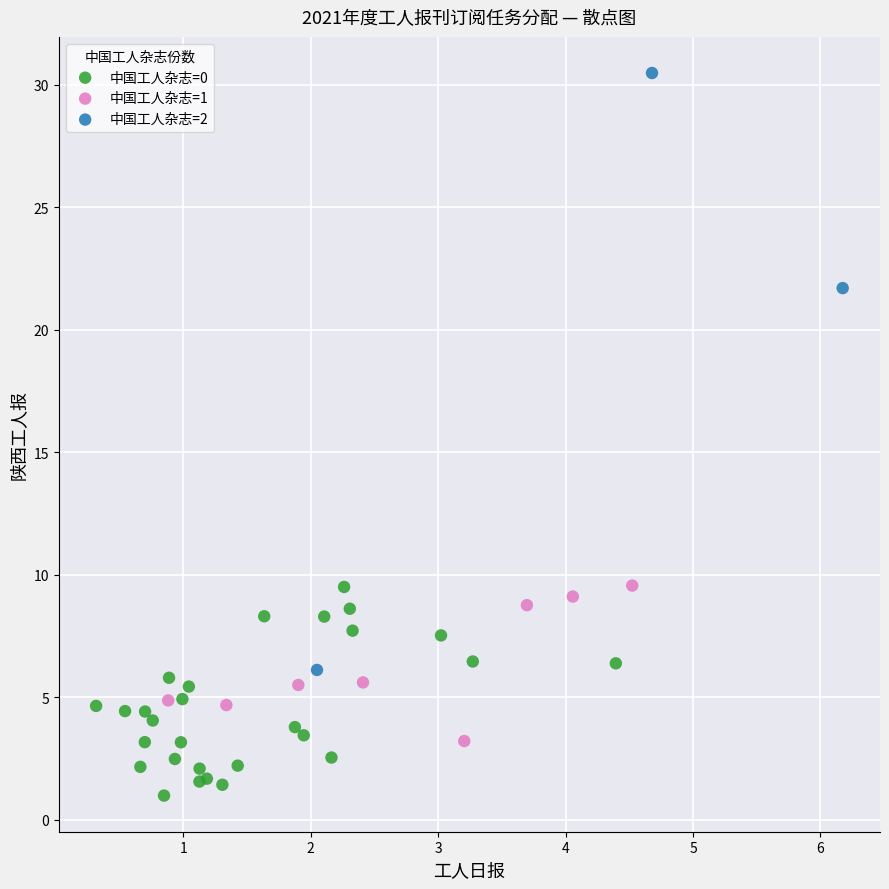

What are all the series names shown in the legend?

中国工人杂志=0, 中国工人杂志=1, 中国工人杂志=2